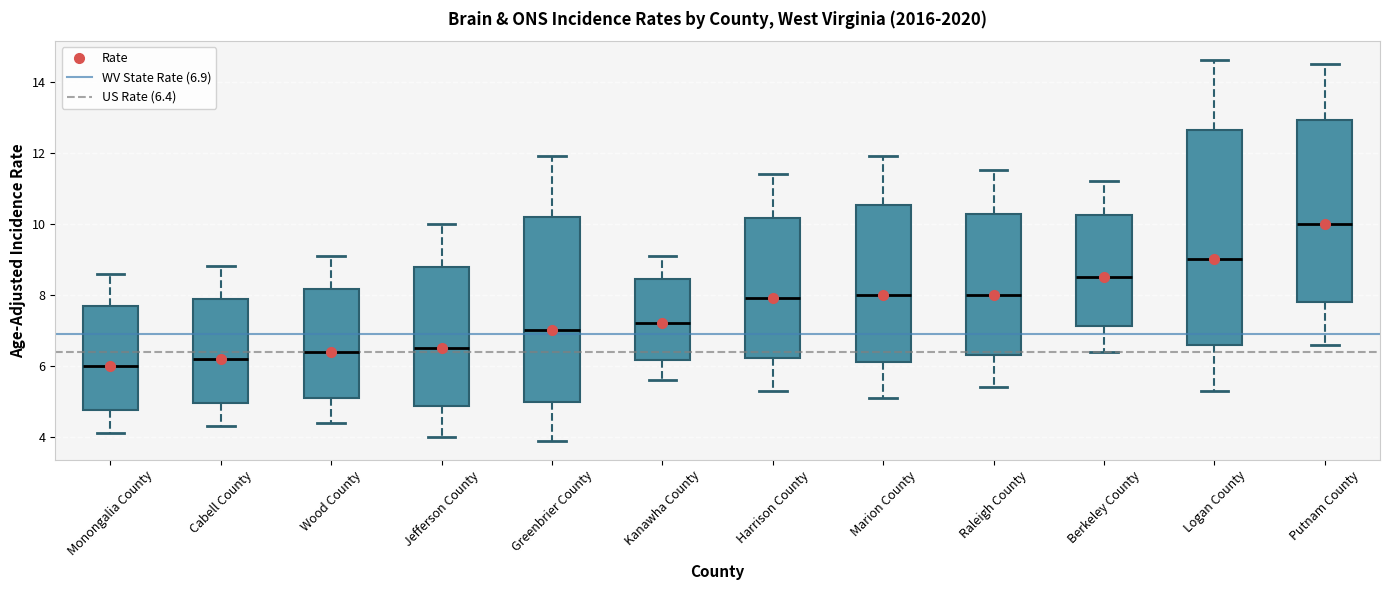

Which box's median line is the lowest?

Monongalia County